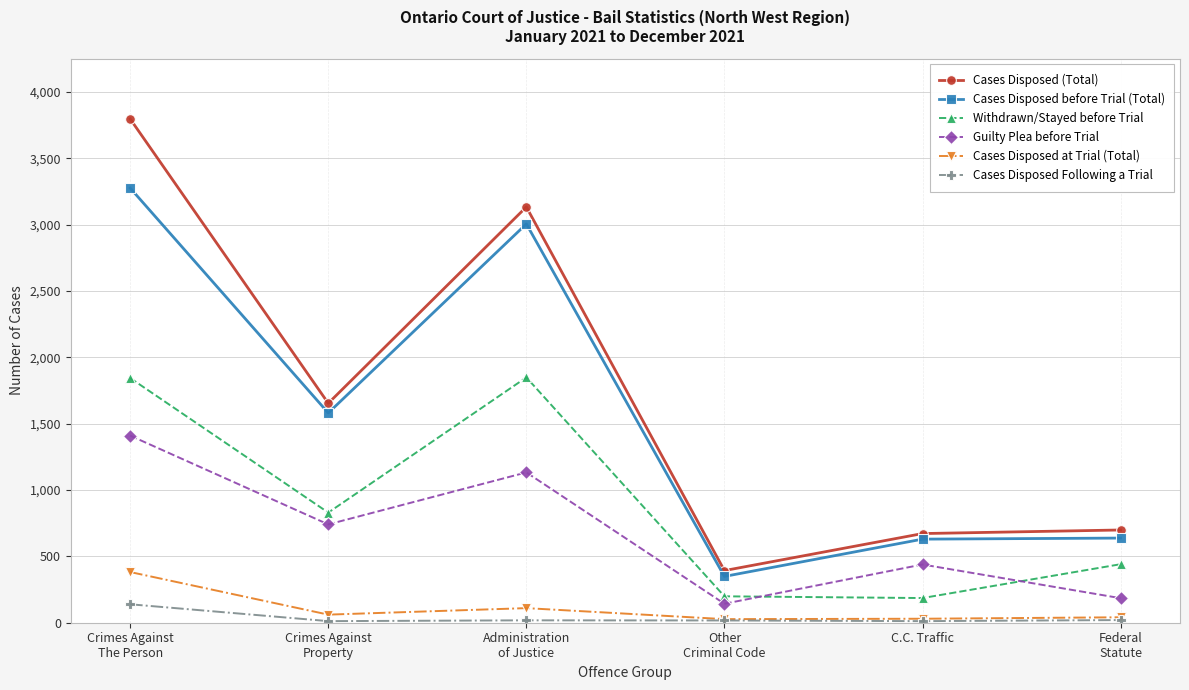

What is the label of the 5th point from the left?

C.C. Traffic